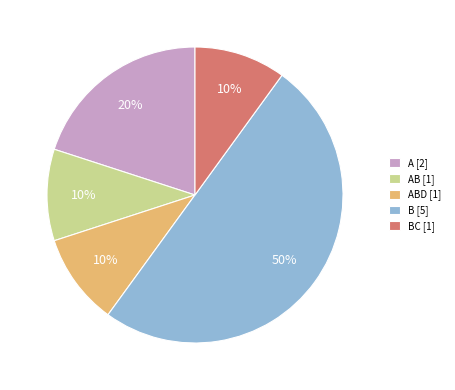

Which category has the biggest portion of the pie?

B [5]